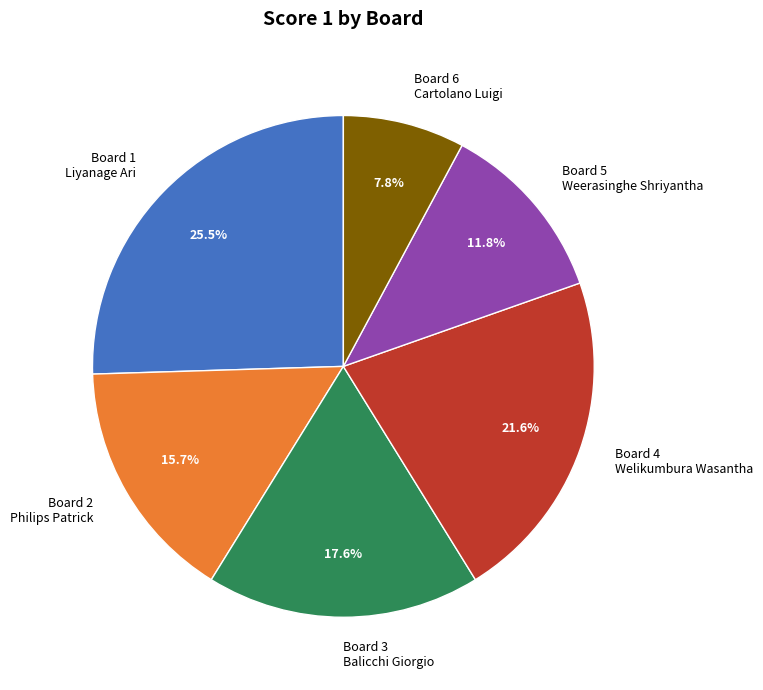

Between Board 4 Welikumbura Wasantha and Board 6 Cartolano Luigi, which is larger?

Board 4 Welikumbura Wasantha